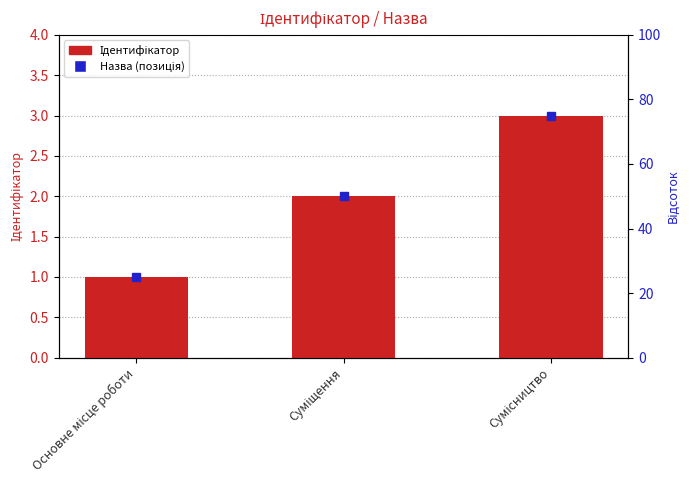

What is the label of the 1st bar from the left?

Основне місце роботи